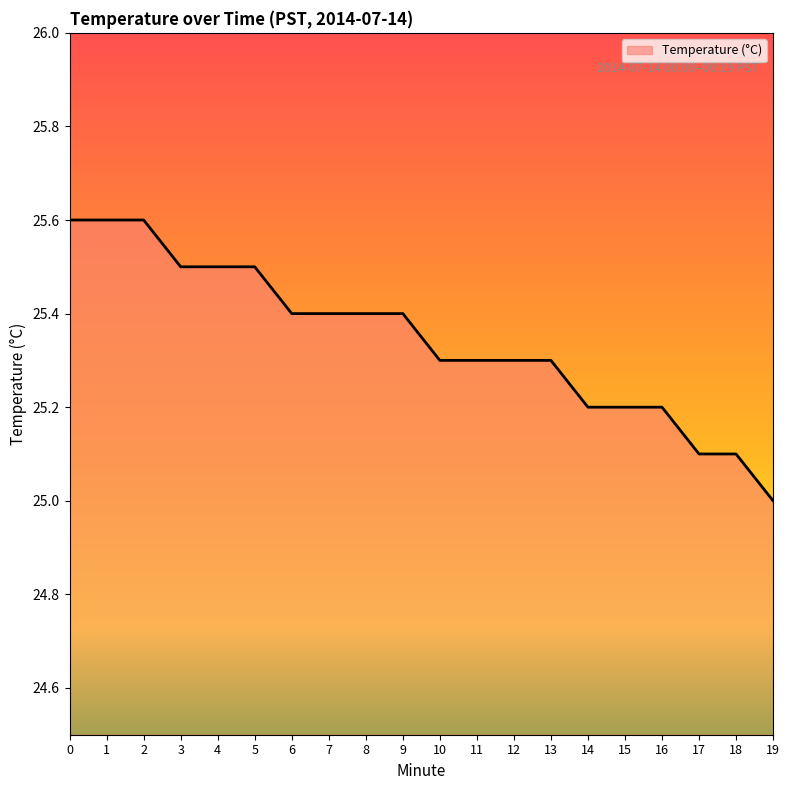

What is the minimum value shown in the chart?

25.0